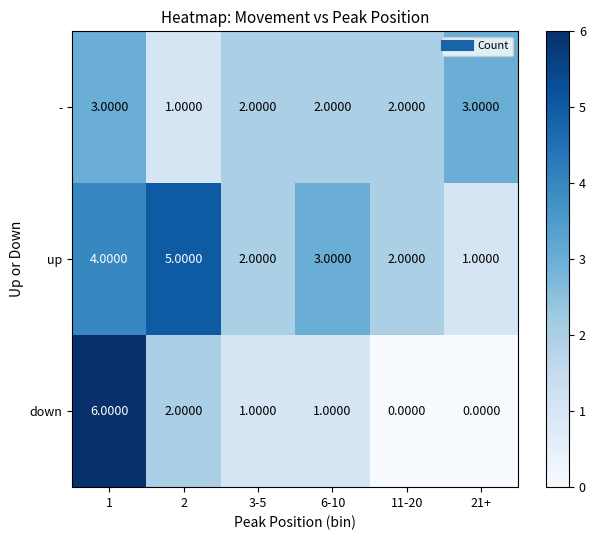

What is the spread (max minus min) of values at 2?

4